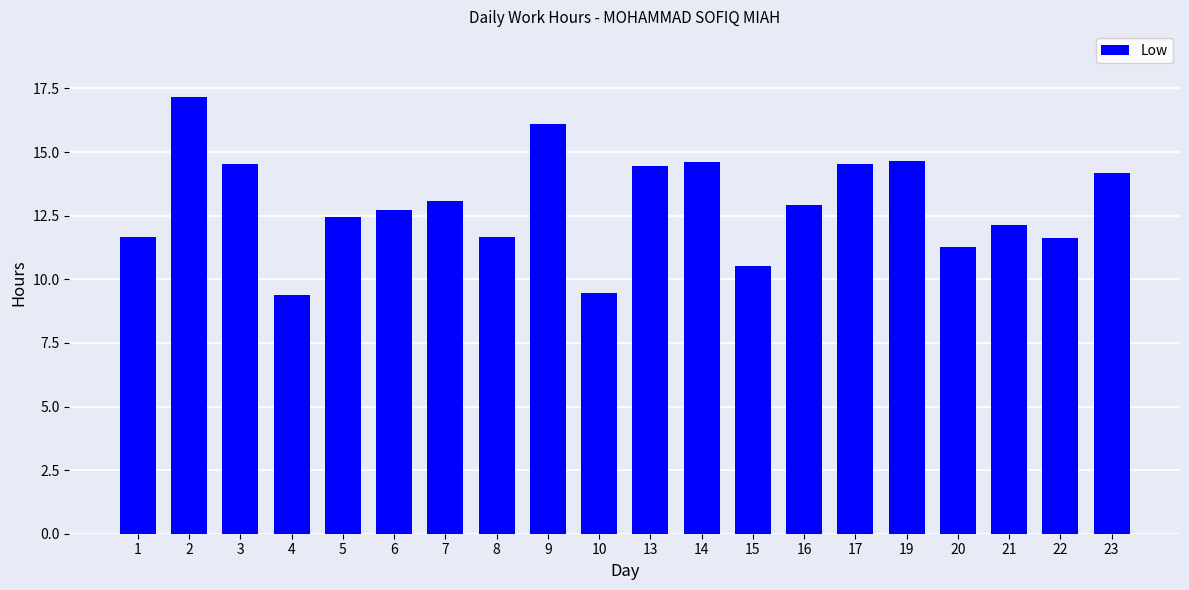

What is the sum of all values?

259.2